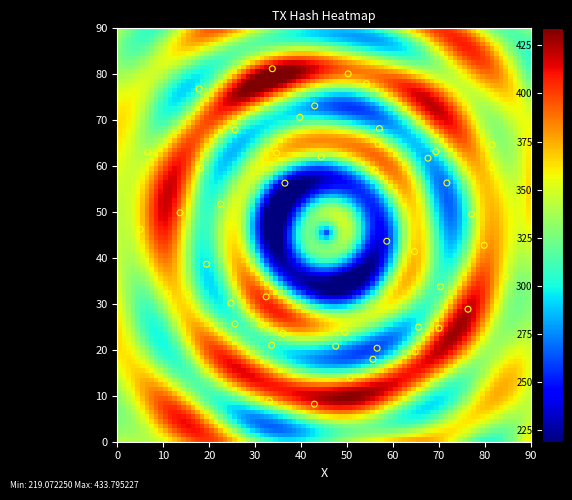

What is the range of Y values (max minus min)?

73.0